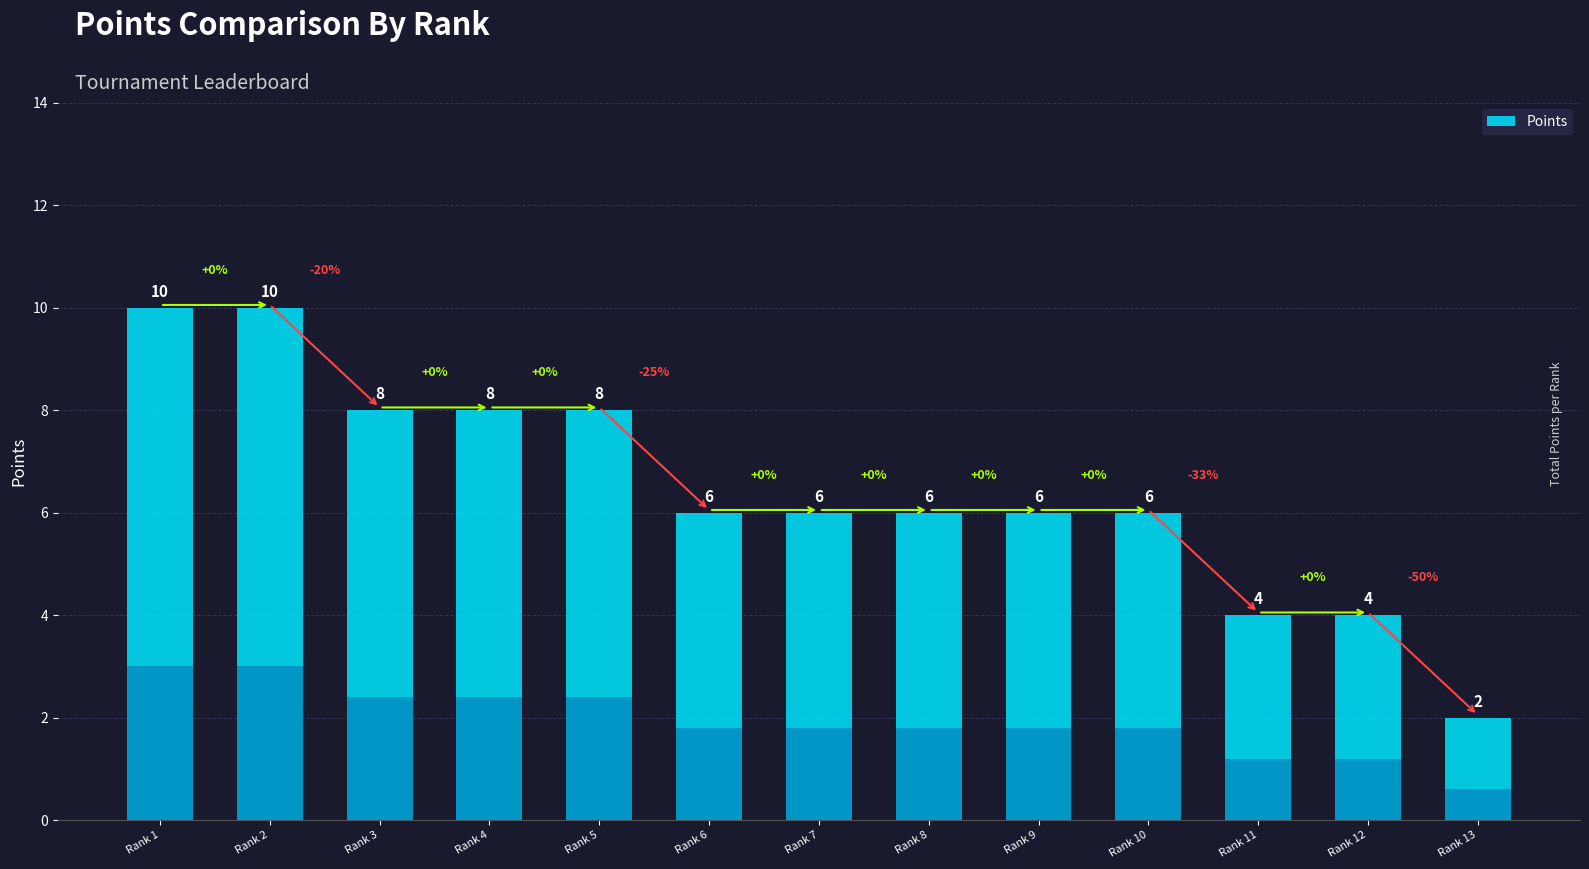

How many data points does each series have?

13